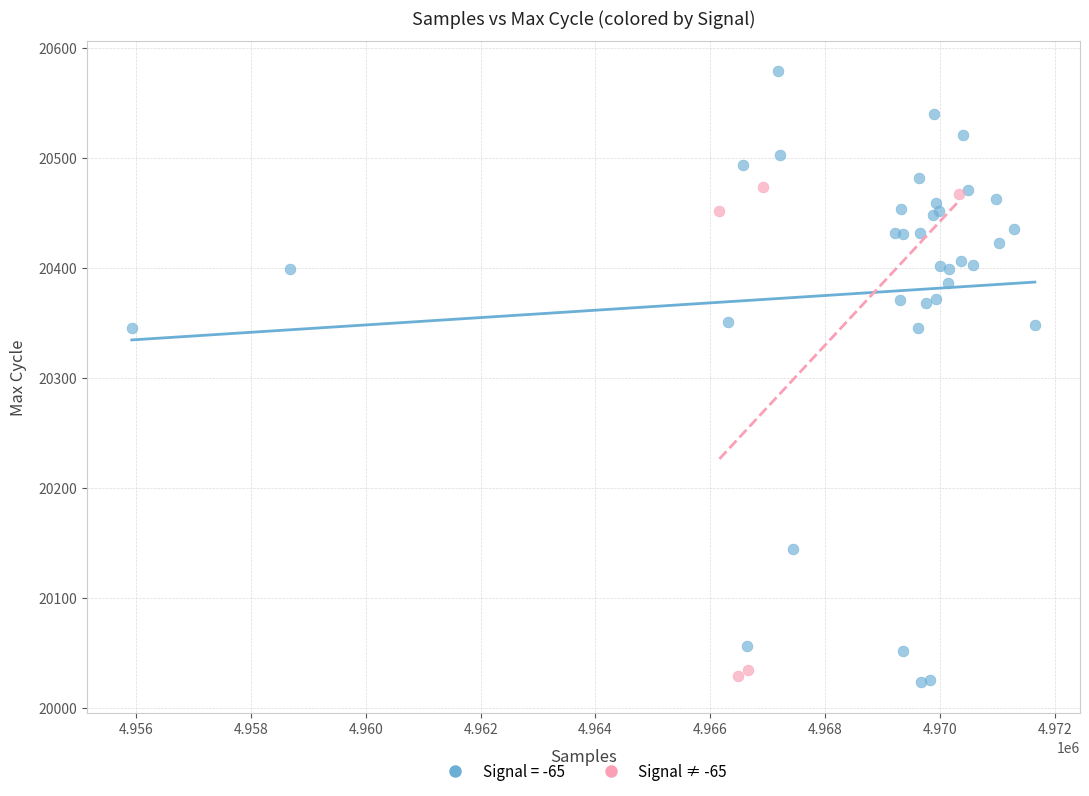

Which series contains the highest Y value?

Signal = -65